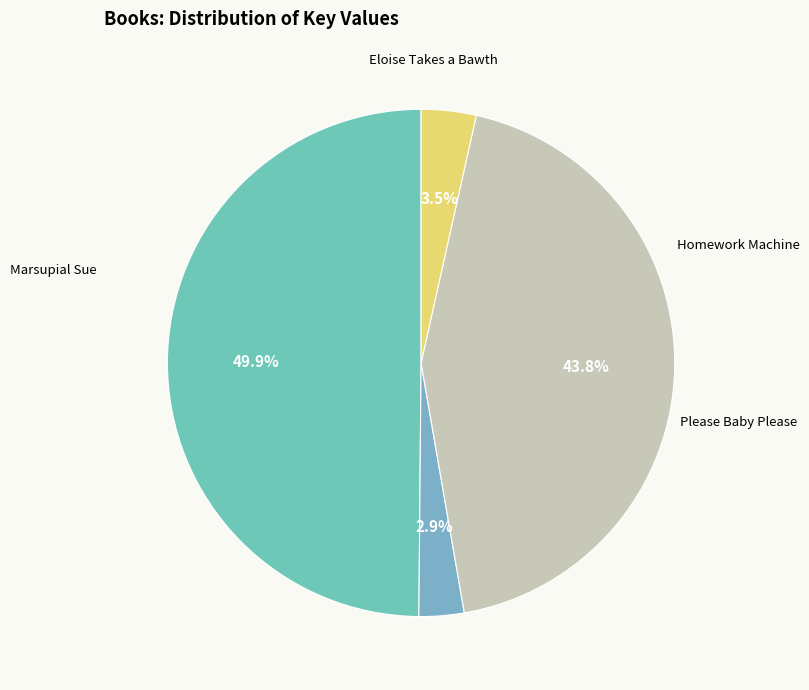

What is the largest slice in the pie chart?

Marsupial Sue (27428604)